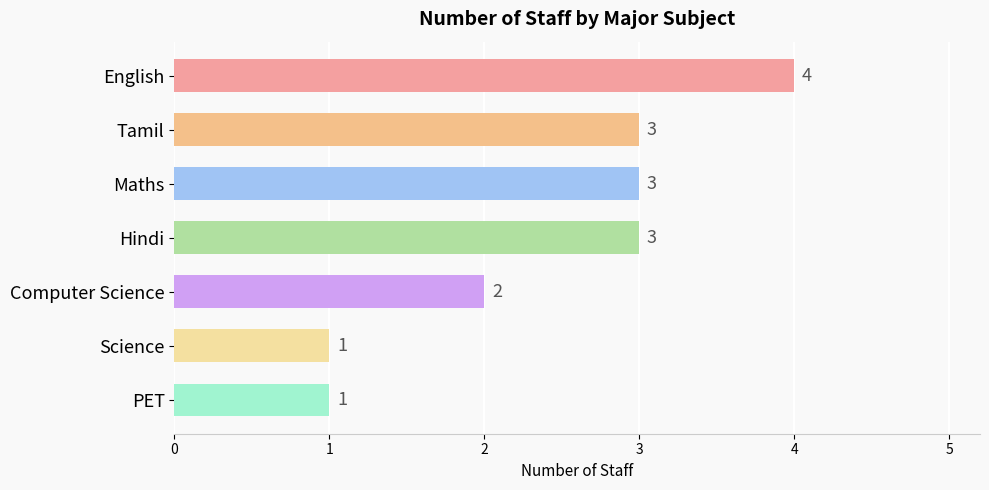

How many values are between 1 and 3?

6